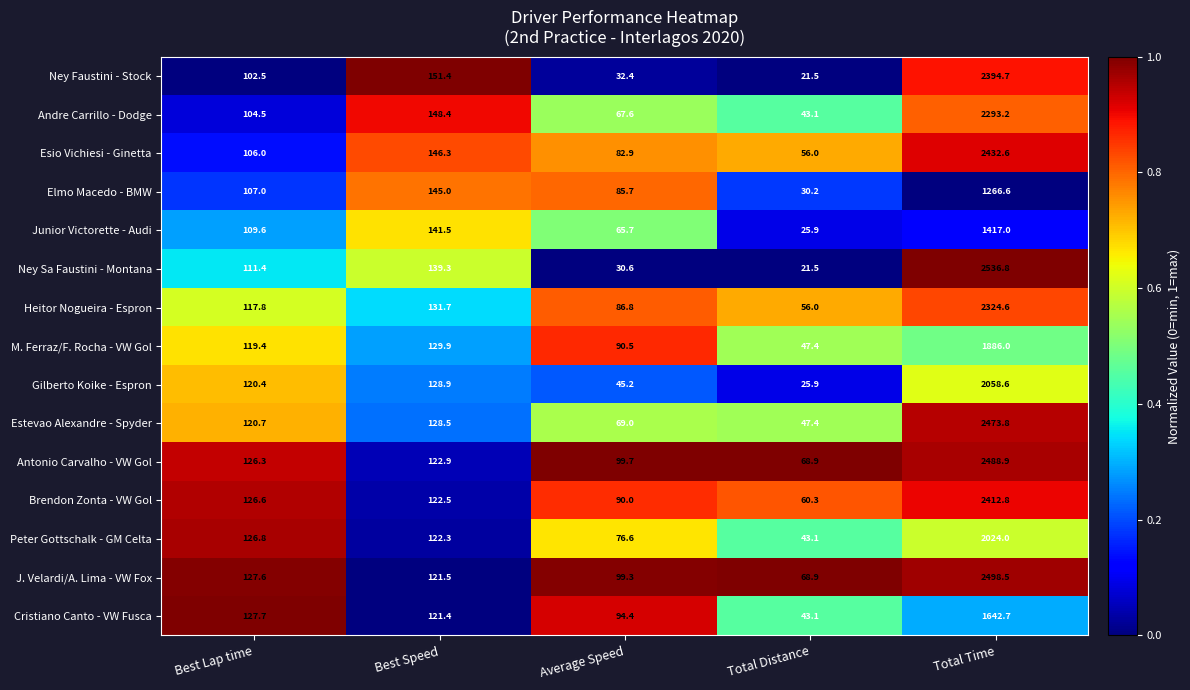

The Heitor Nogueira - Espron series shows 56.0 at Total Distance. True or false?

True